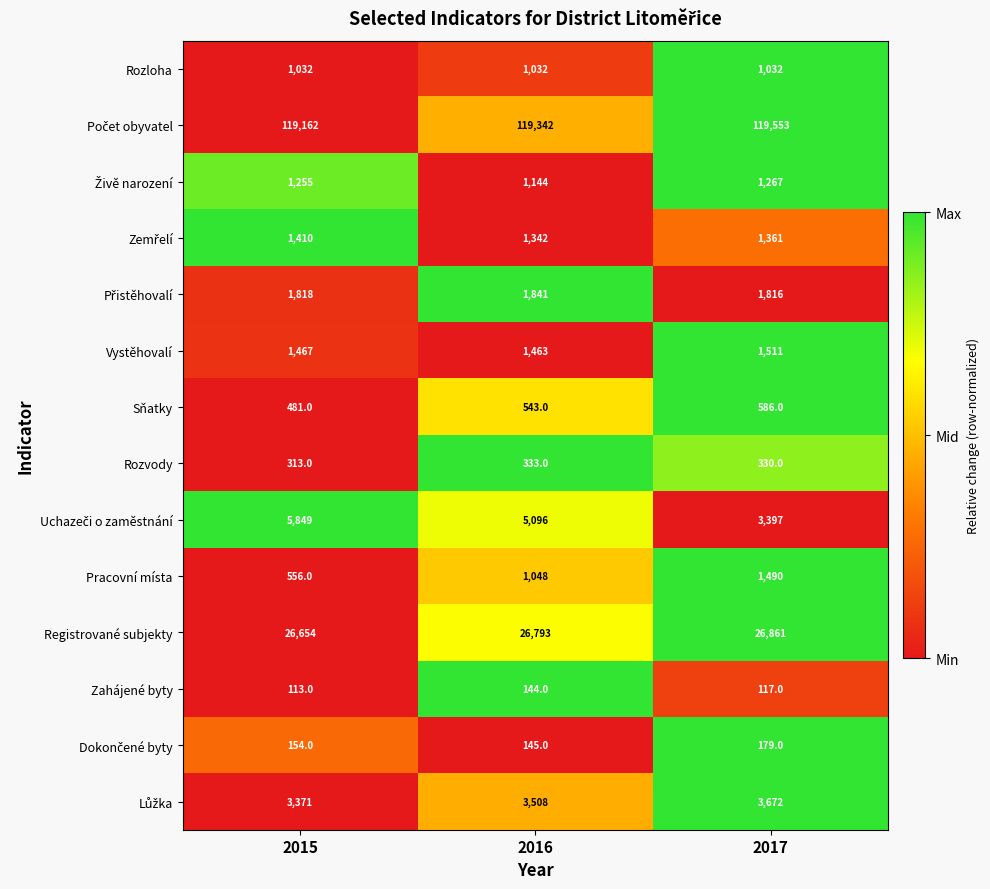

What is the total value across all series at 2015?

163635